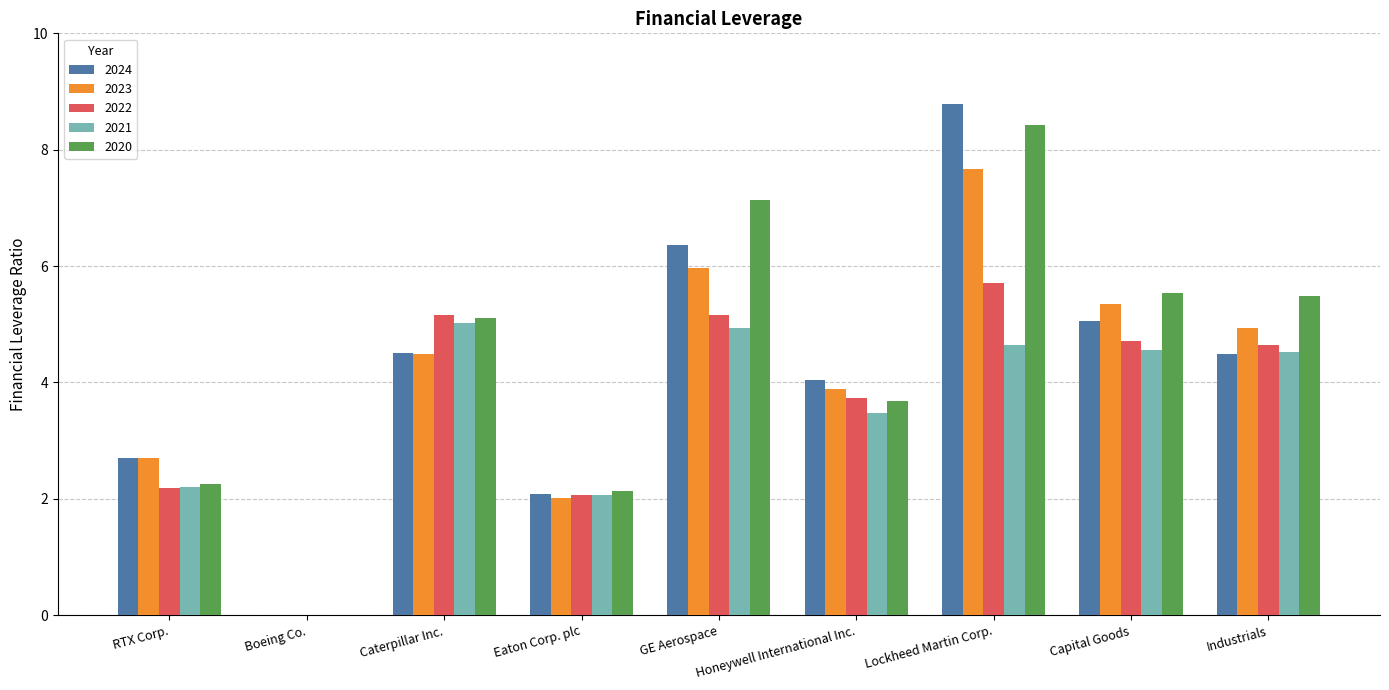

Read the 2020 value at GE Aerospace.

7.1